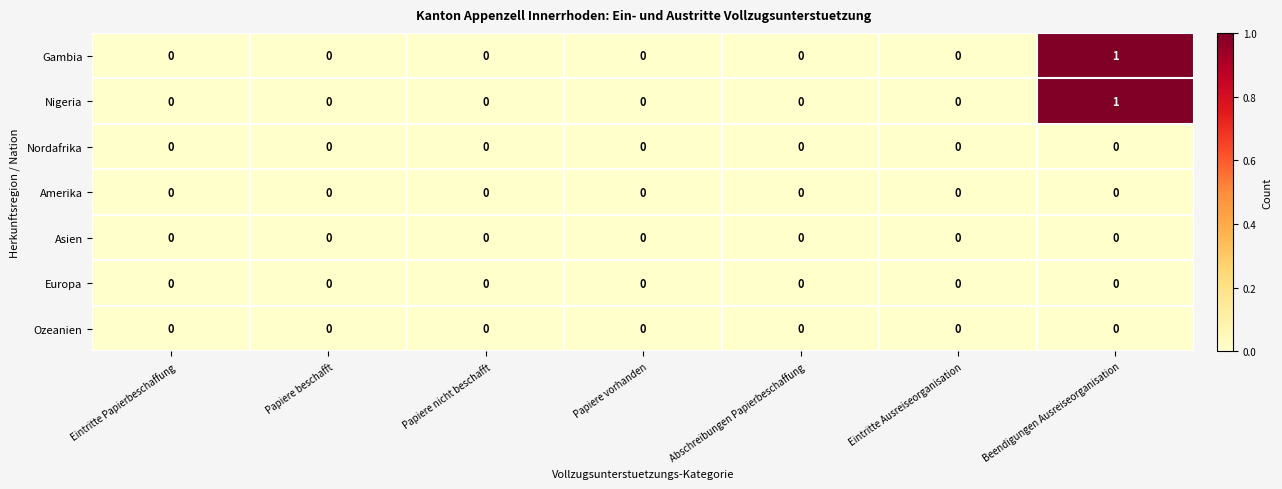

At which category is the sum across all series the highest?

Beendigungen Ausreiseorganisation